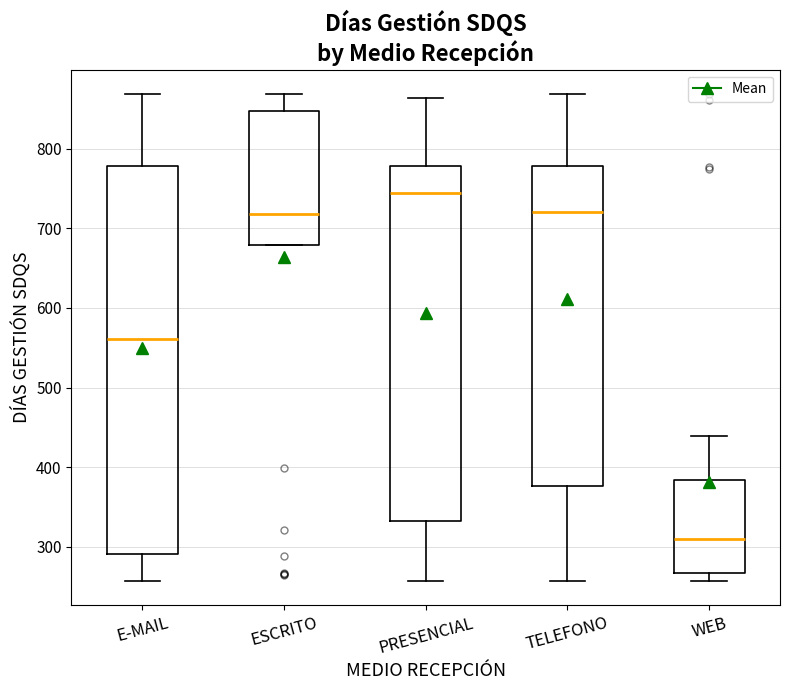

Where does the median line of the box for TELEFONO sit on the y-axis? The values are not printed on the chart, so give them approximately, as read against the axis.

720